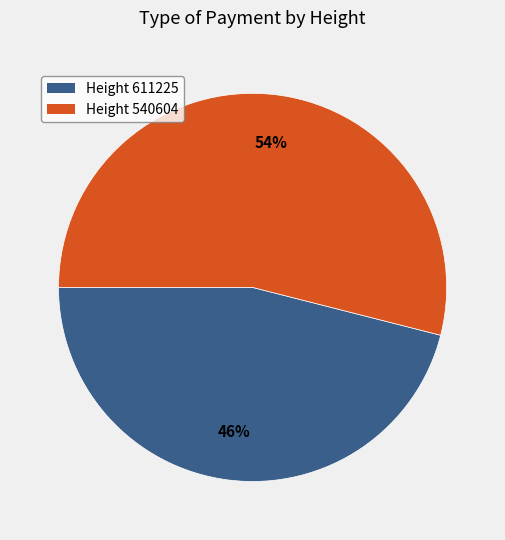

True or false: Height 540604 accounts for 54% of the total.

True